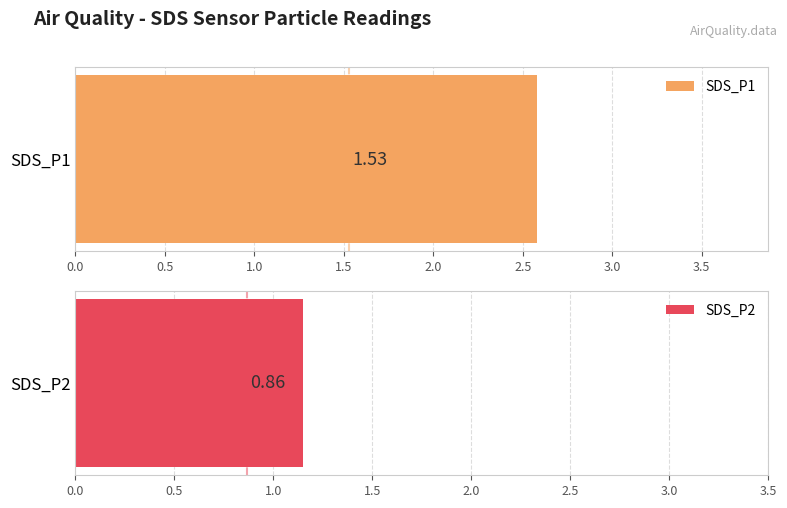

How many series are shown in this chart?

2